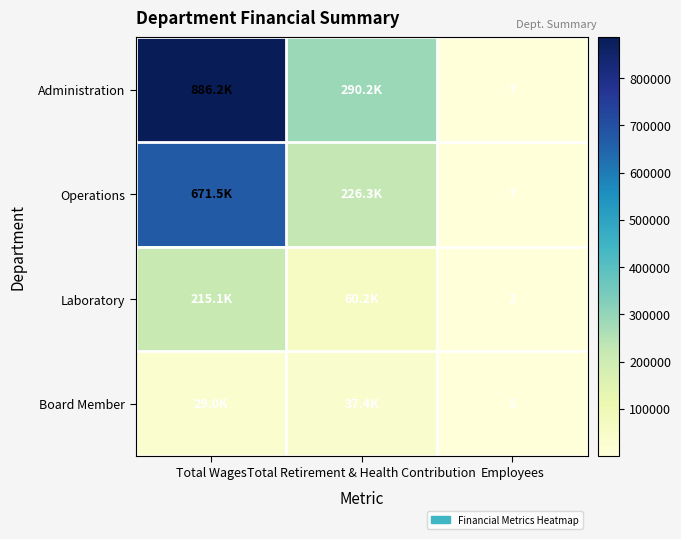

True or false: Administration has a value of 4 at Employees.

False